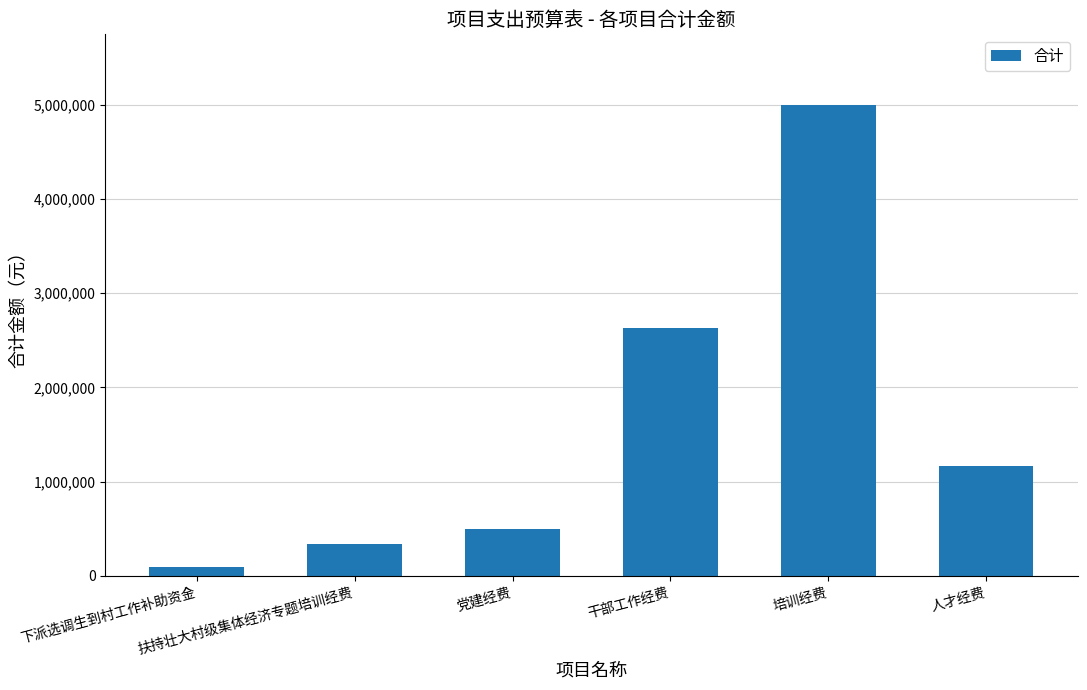

What is the sum of the values at 扶持壮大村级集体经济专题培训经费 and 培训经费?

5337500